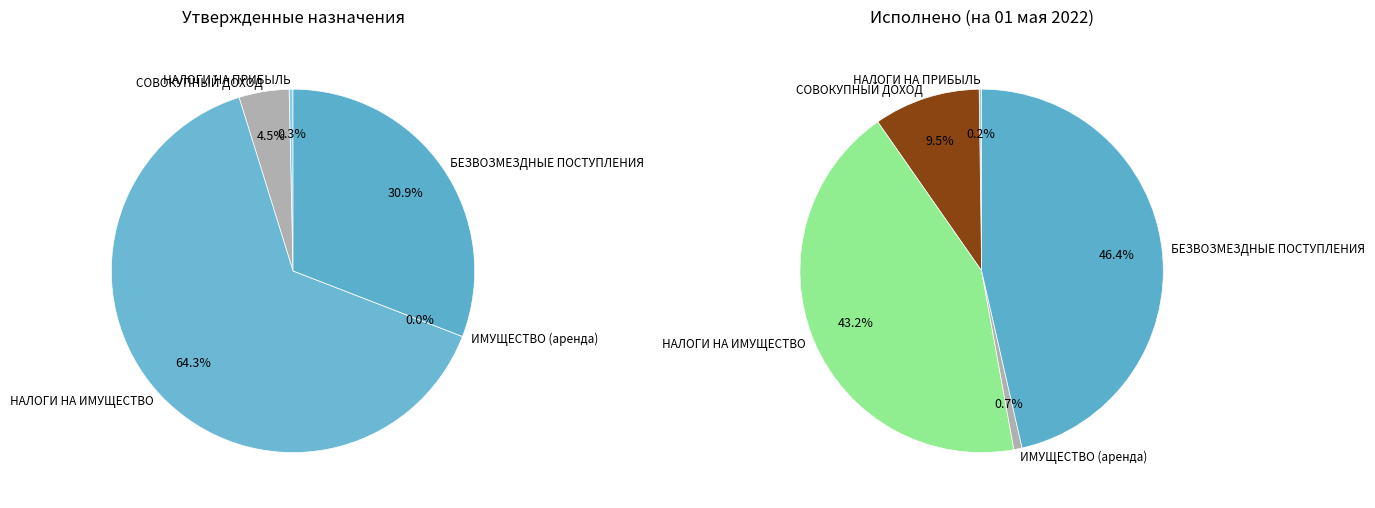

How many slices are in this pie chart?

5